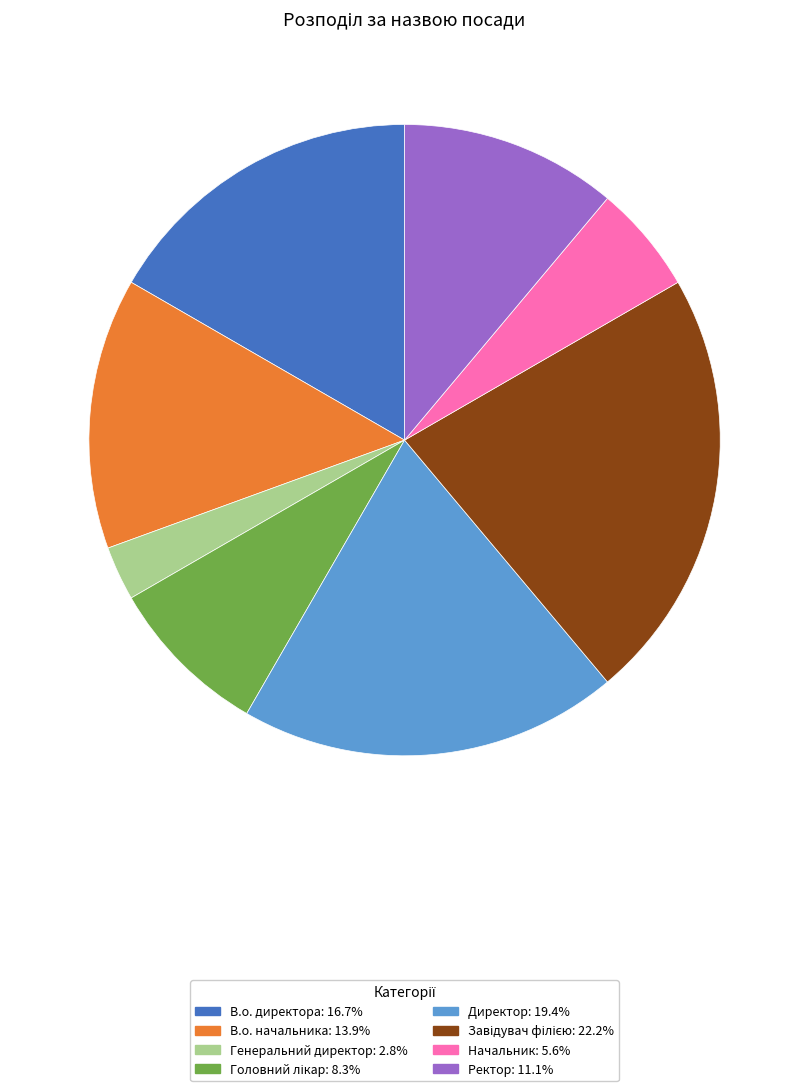

What is the ratio of the value at Директор to the value at В.о. директора?

1.2